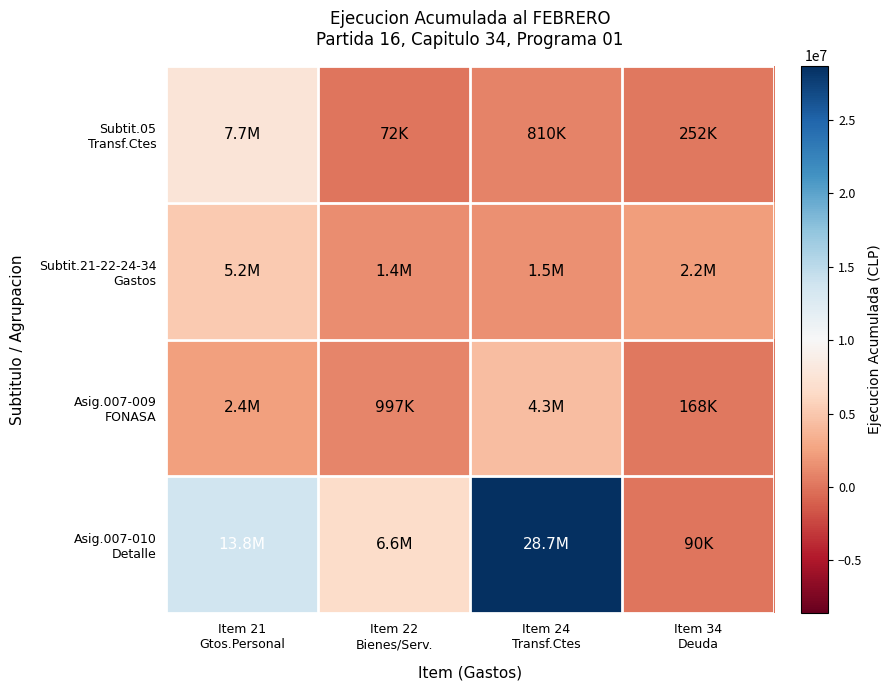

What is the minimum value shown in the chart?

72417